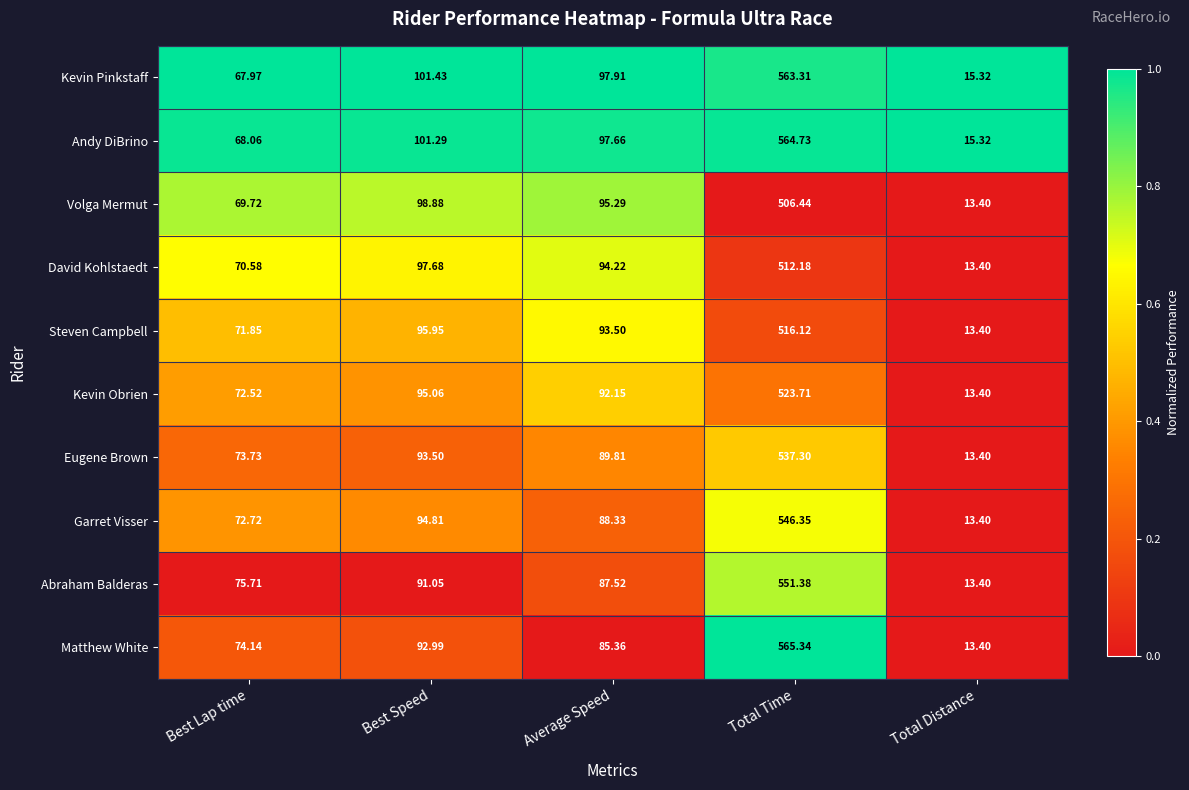

What is the total value across all series at Best Speed?

962.6